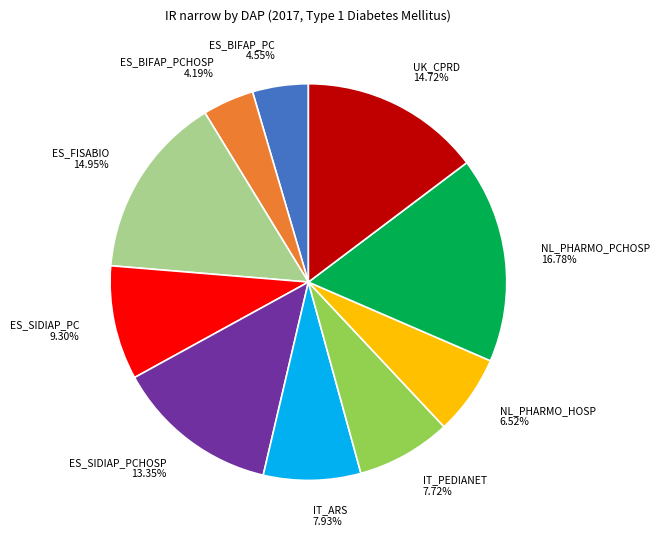

What is the total percentage of ES_BIFAP_PC and UK_CPRD?

19.3%